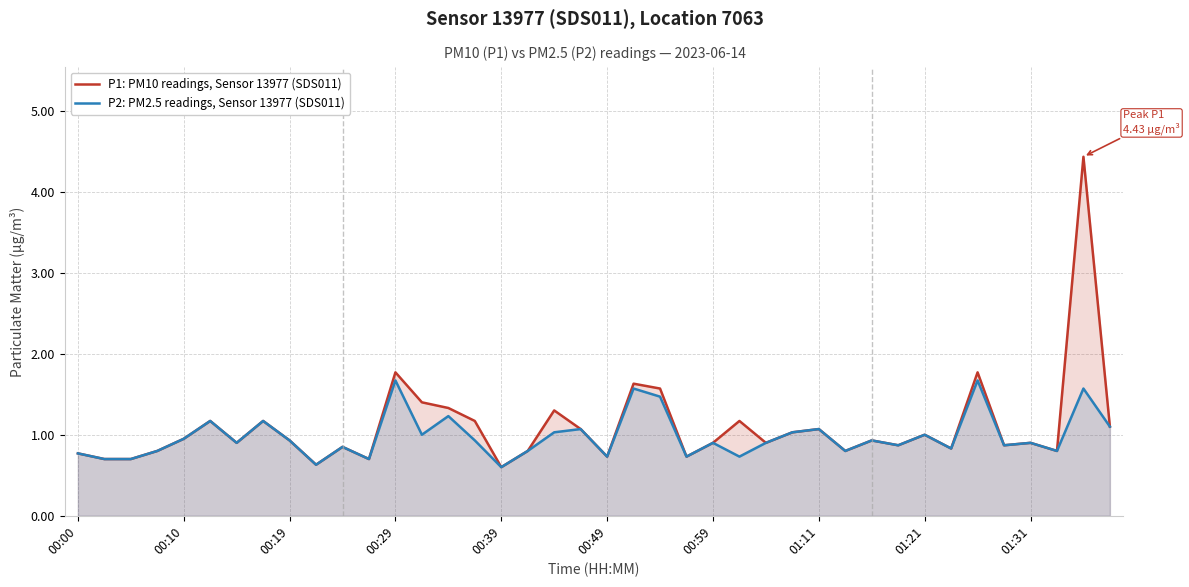

List the series in order of their peak value, lowest first.

P2: PM2.5 readings, Sensor 13977 (SDS011), P1: PM10 readings, Sensor 13977 (SDS011)